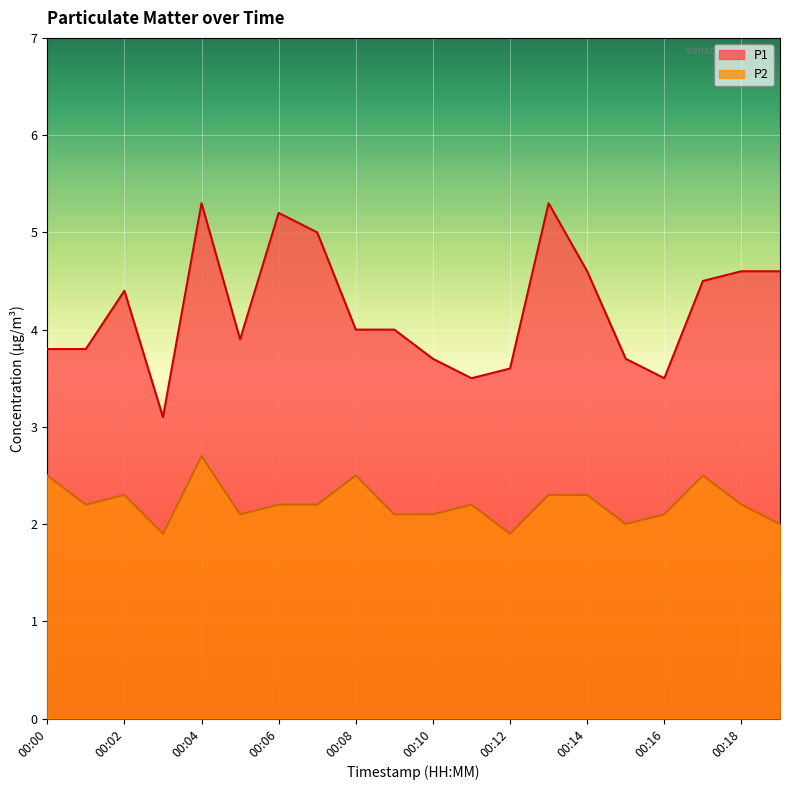

At how many categories does at least one series exceed 4?

9